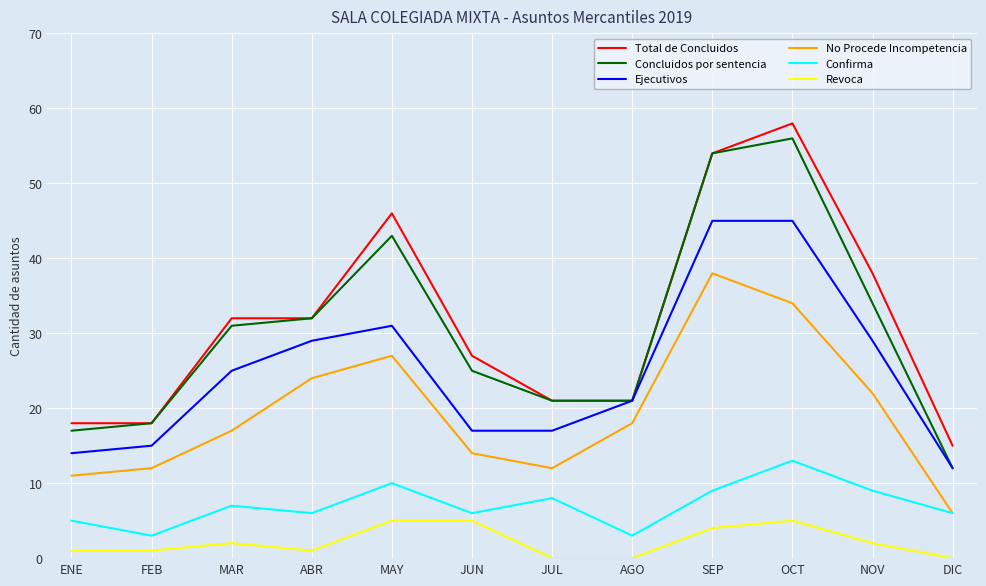

What is the difference between the second highest and second lowest values in the Revoca series?

5